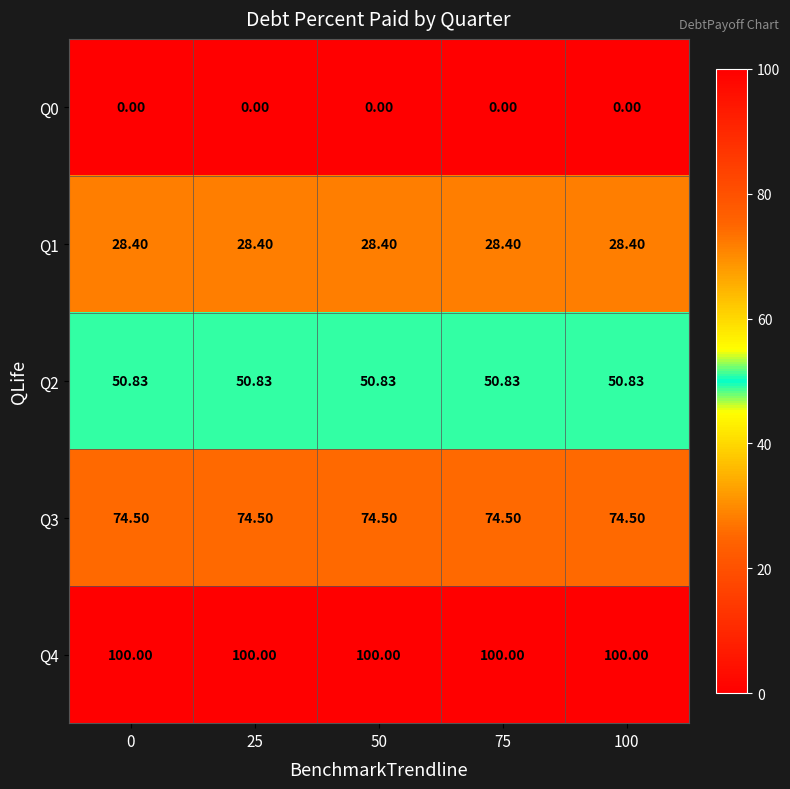

Is the value of Q0 at 50 greater than the value of Q3 at 0?

No